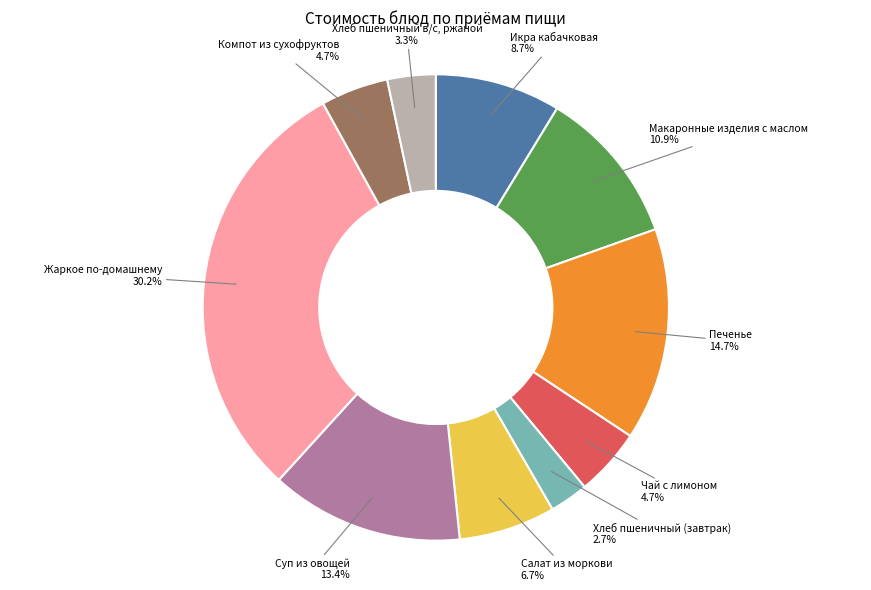

Count the number of slices in the pie.

10